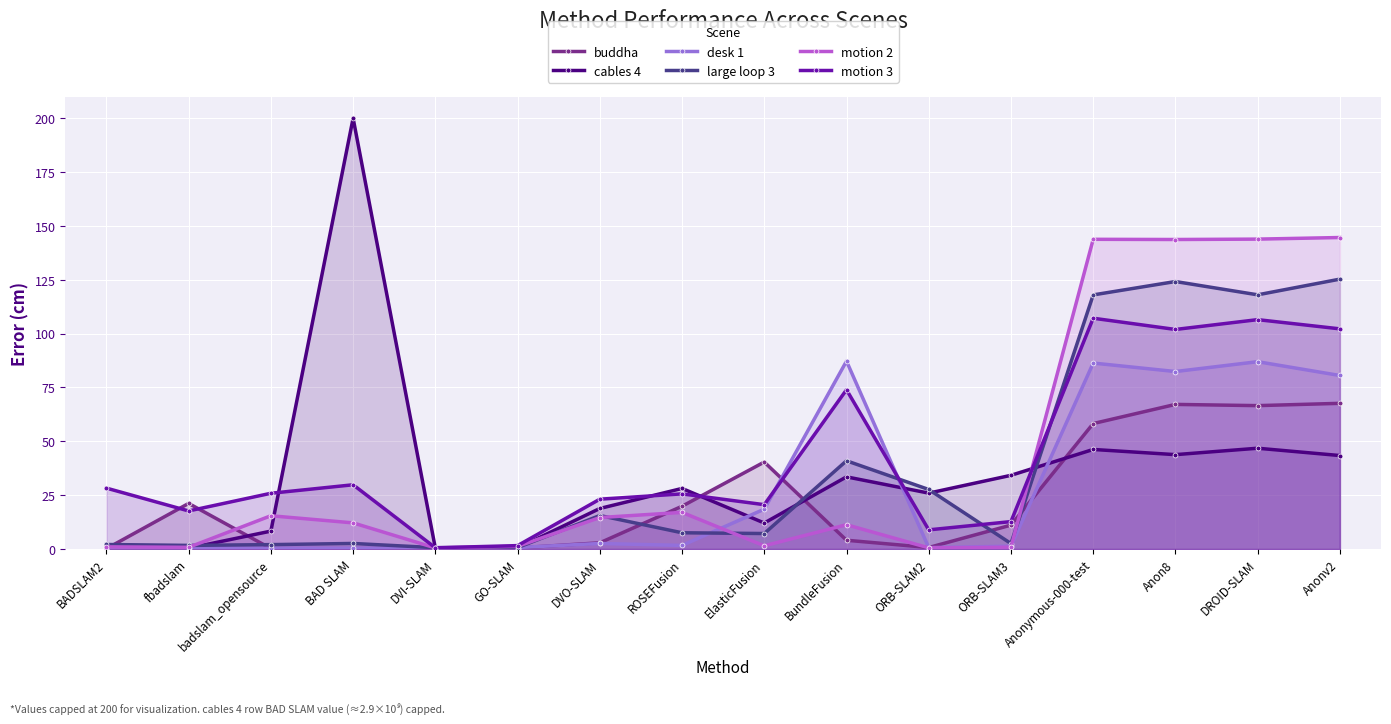

At which label is desk 1 closest to 43?

ElasticFusion